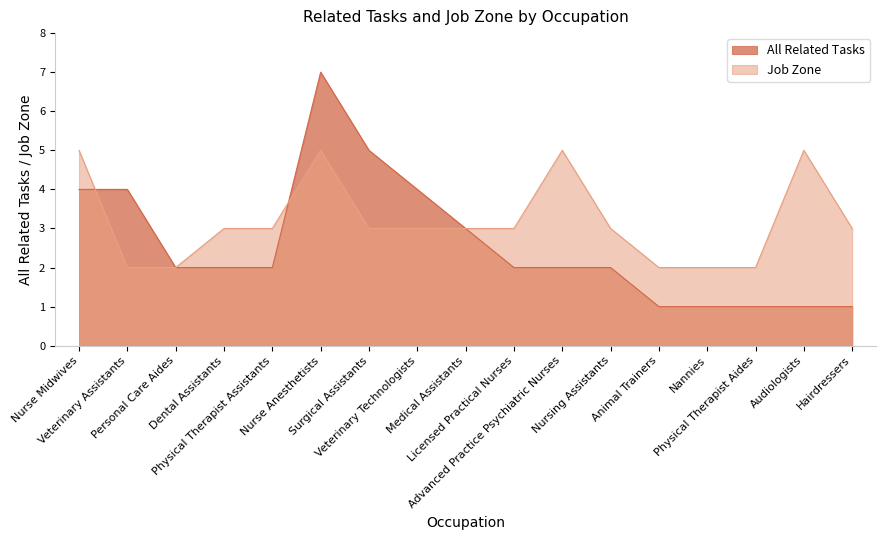

Which has a higher value, Personal Care Aides or Medical Assistants?

Medical Assistants